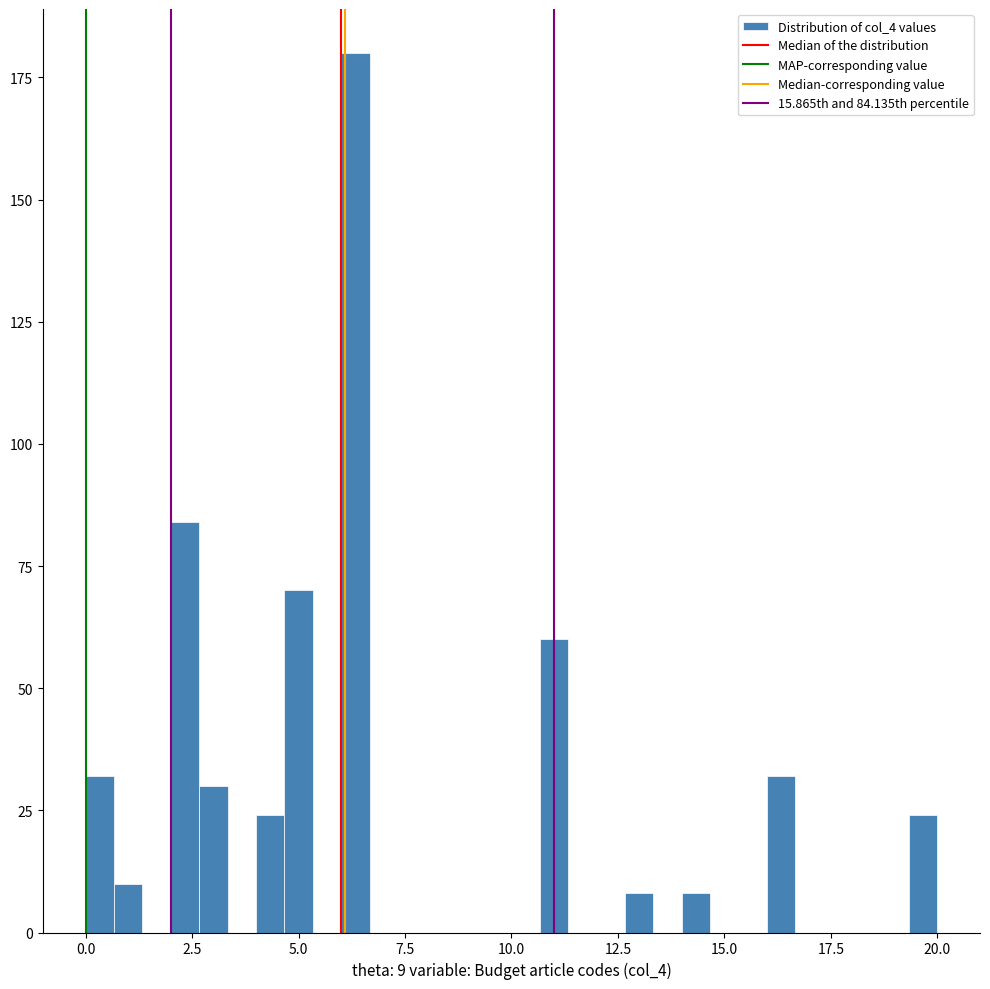

Around what value on the x-axis is the tallest bar? Give the approximate position of its centre, as read against the axis.

6.5